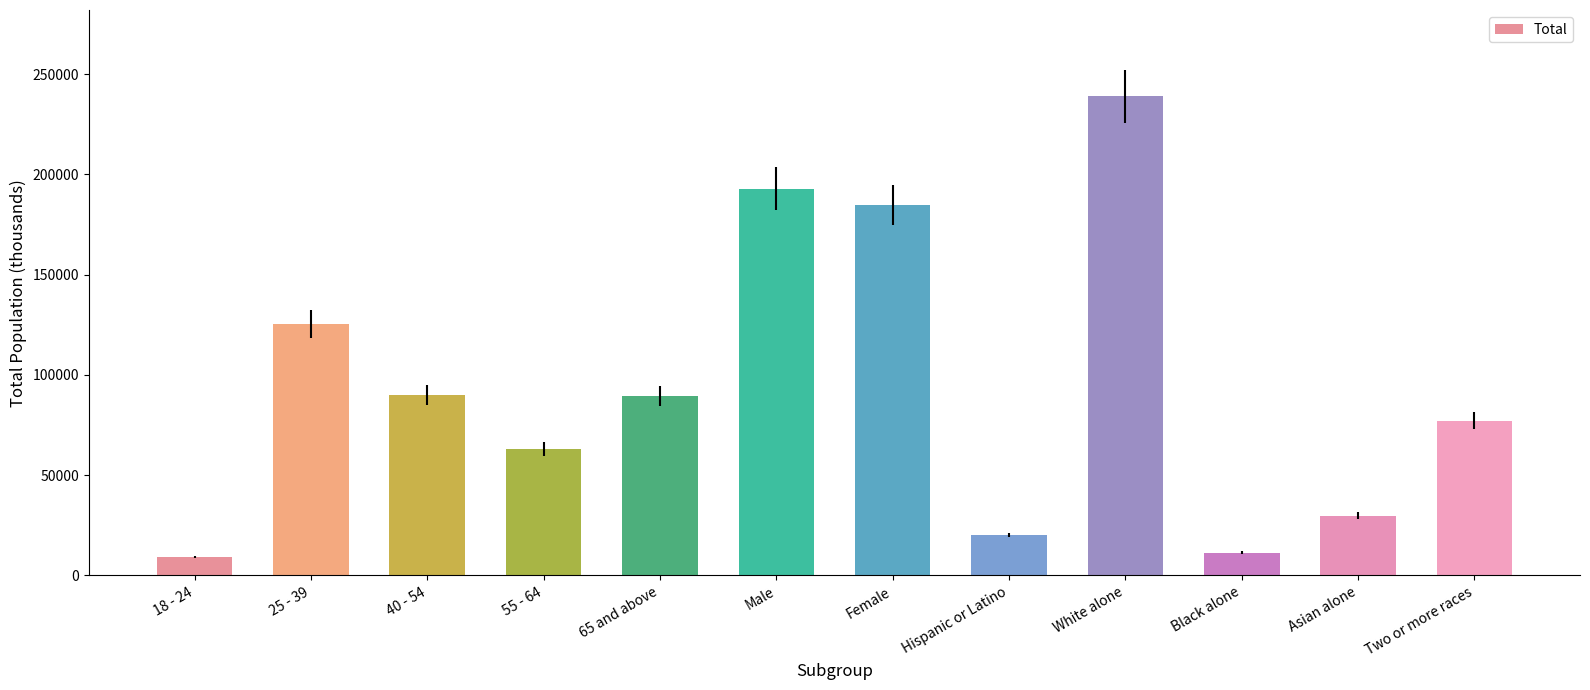

What position from the right is 55 - 64?

9